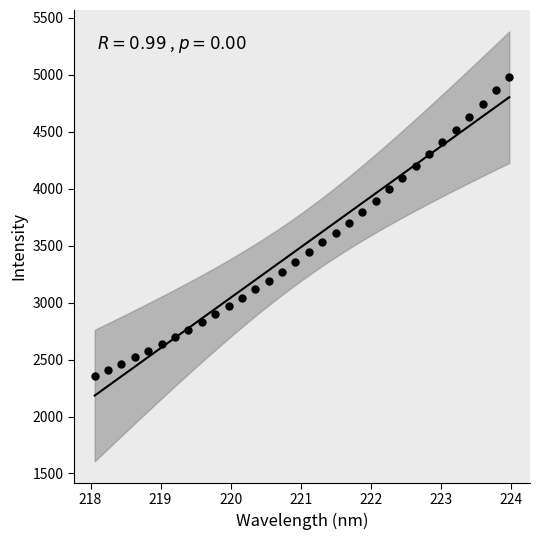

What is the range of X values (max minus min)?

5.9